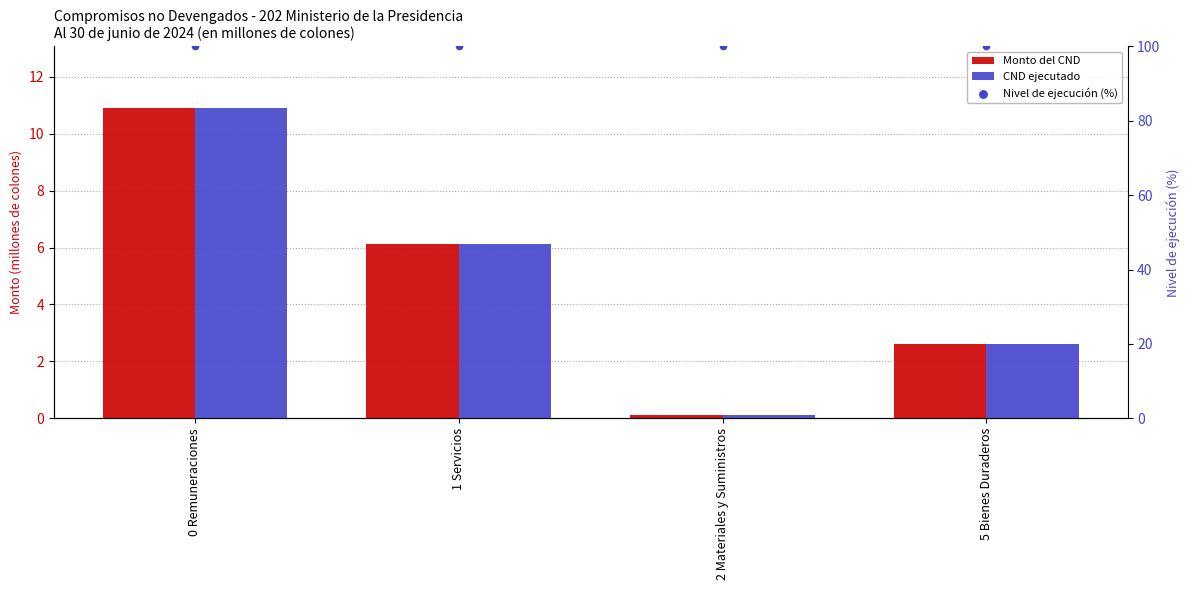

Which series contains the lowest Y value?

CND ejecutado